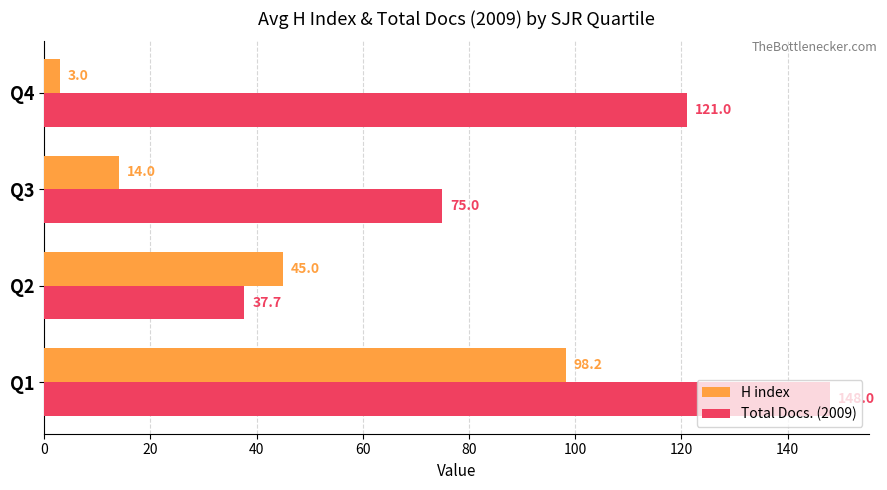

At which label is H index closest to 50?

Q2